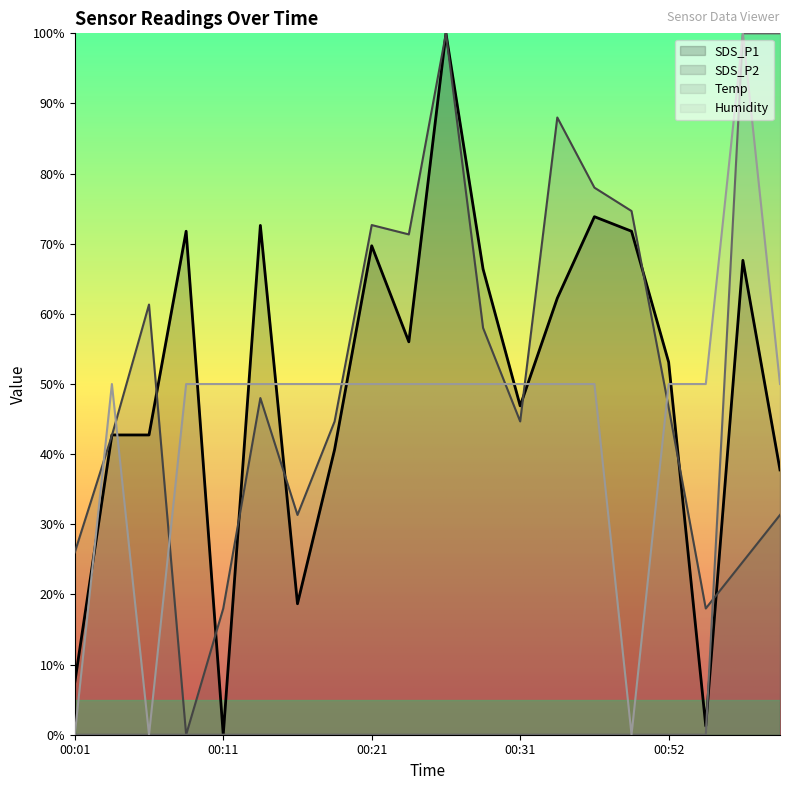

How many interior local valleys does the SDS_P2 series have?

5